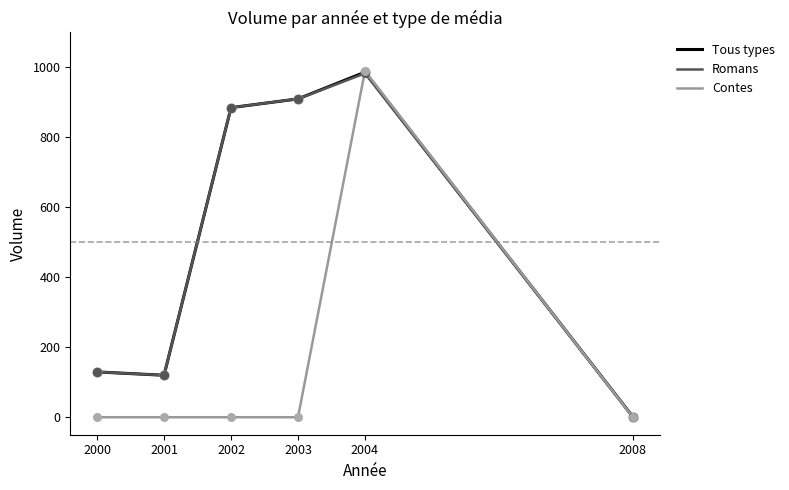

At which category is the sum across all series the highest?

2004